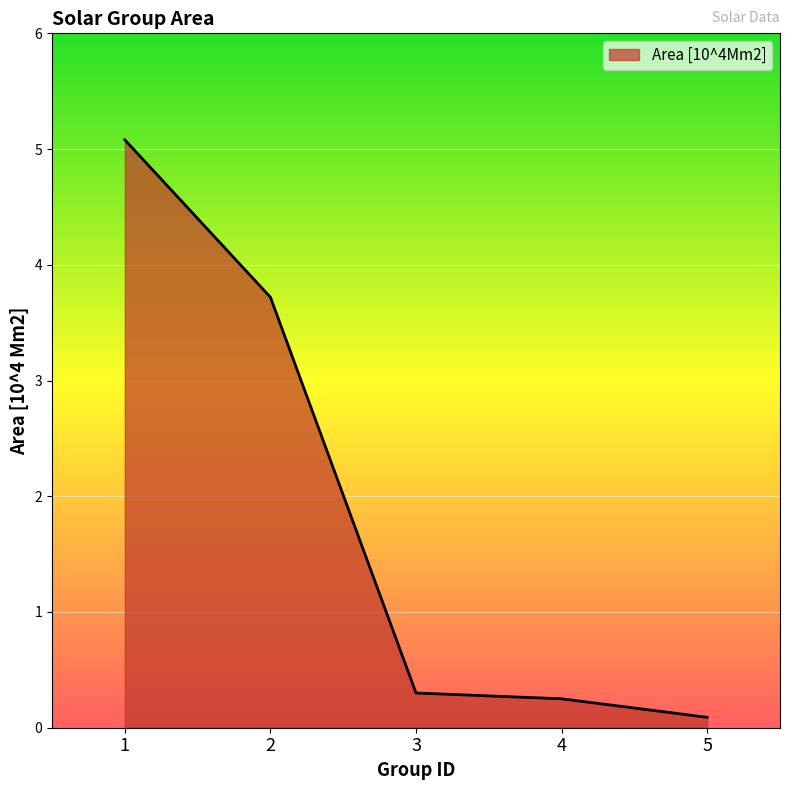

At which category does the chart reach its peak across all series?

1